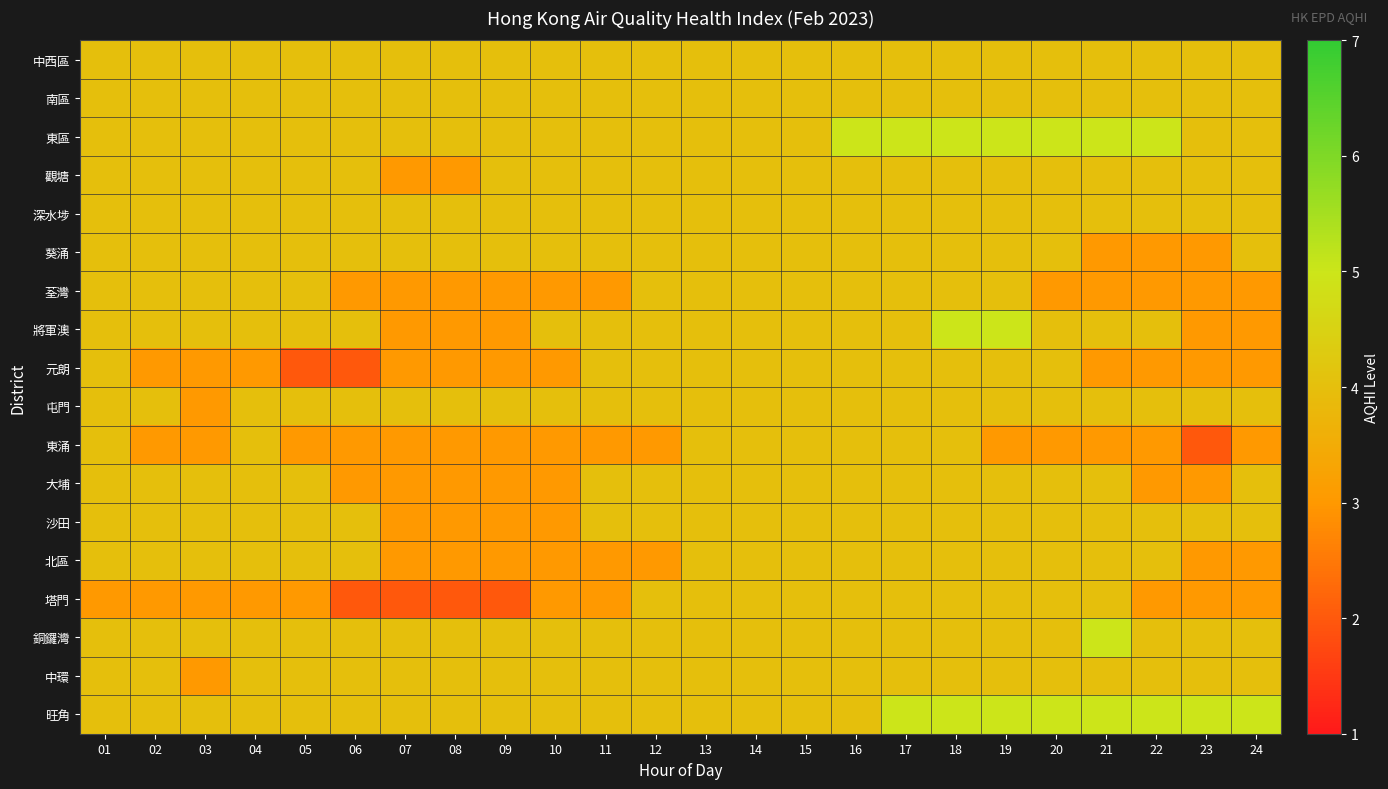

What is the total value across all series at 15?

72